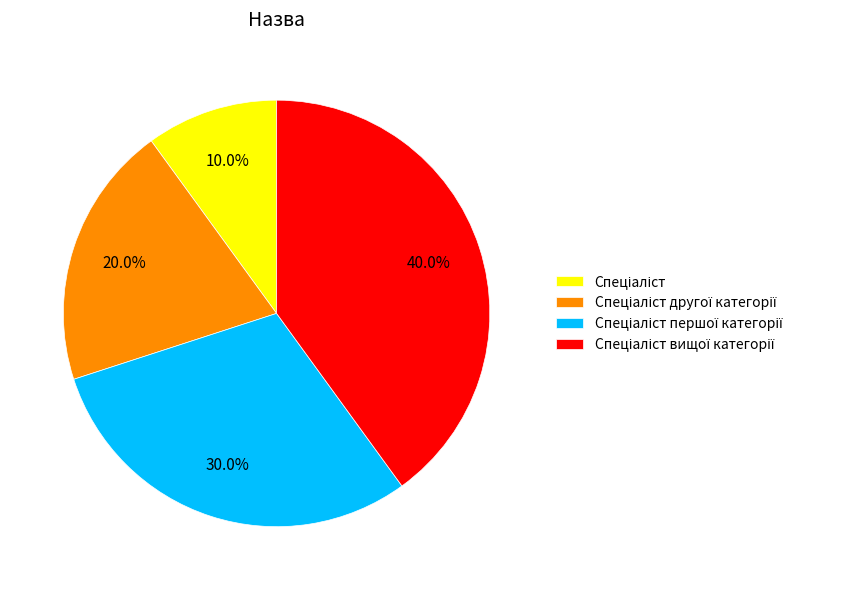

Is there any slice that represents more than half of the pie?

No